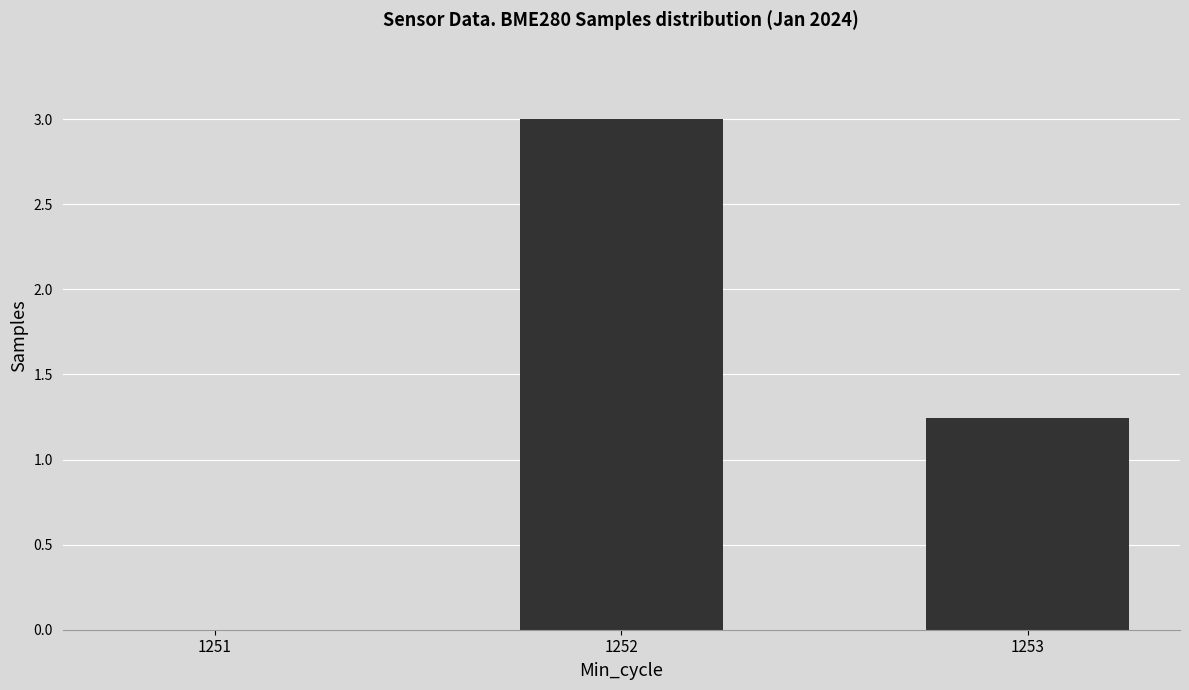

What is the sum of the values at 1252 and 1253?

4.2